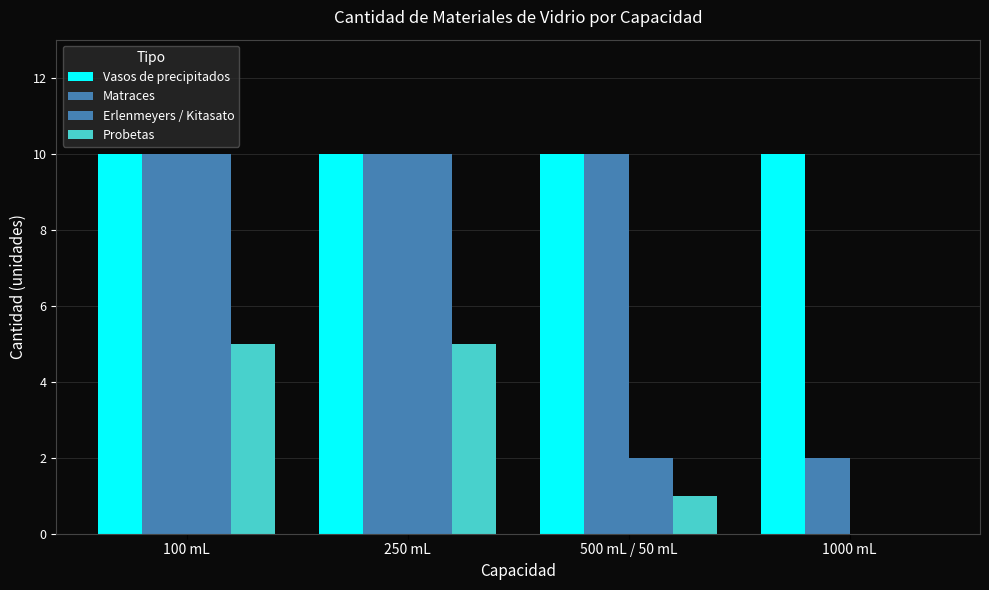

How many positive values does the Erlenmeyers / Kitasato series have?

3